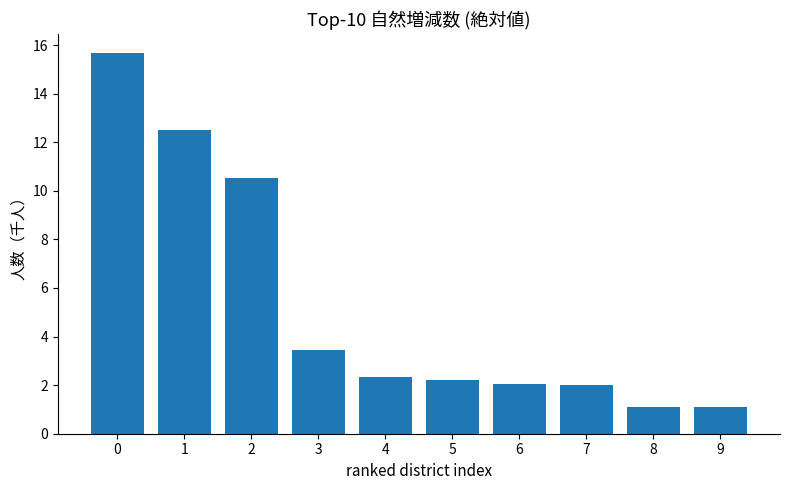

The chart shows a value of 1.2 at 4. True or false?

False